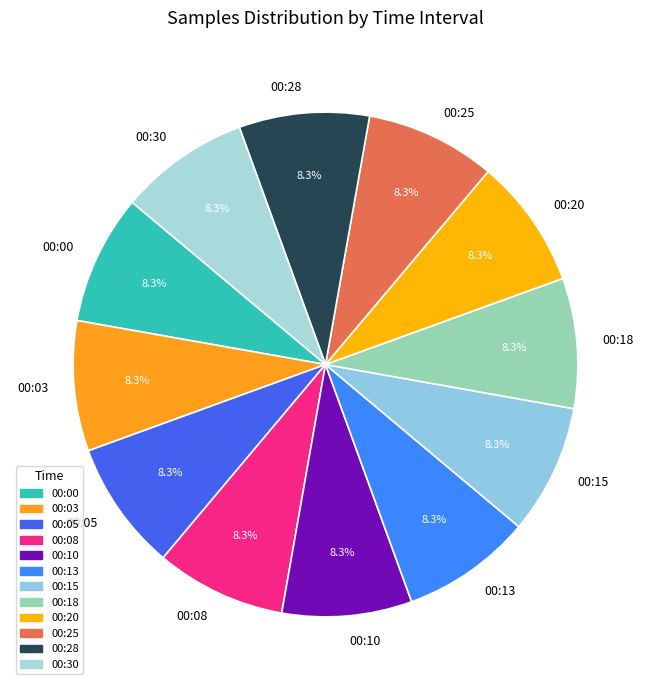

Is it true that 00:18 is 8% of the pie?

True